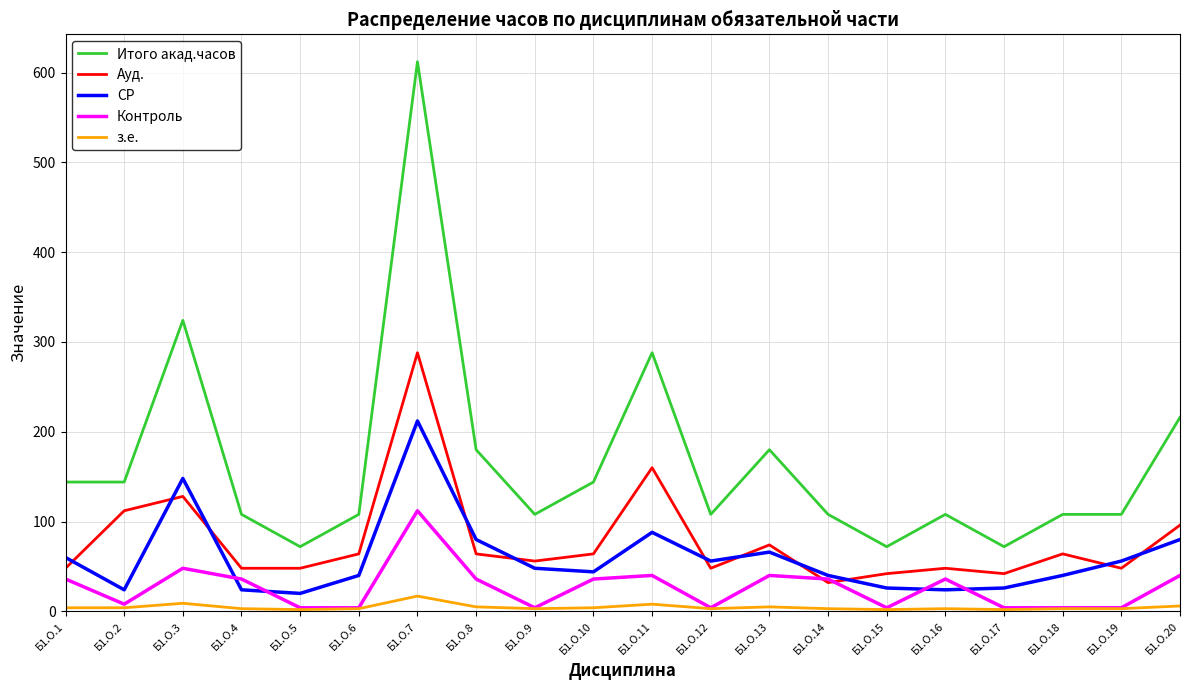

What are all the series names shown in the legend?

Итого акад.часов, Ауд., СР, Контроль, з.е.